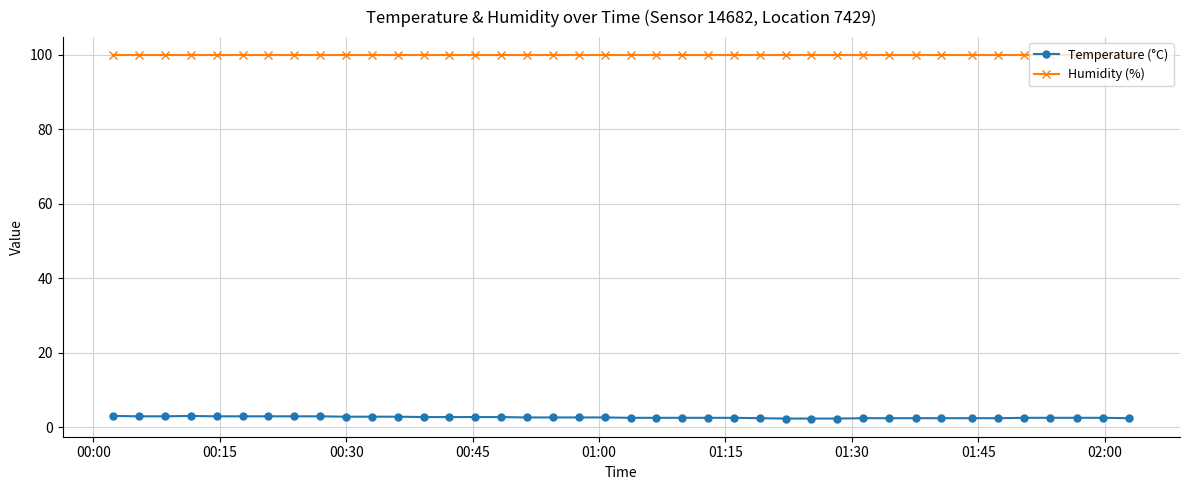

What is the difference between the maximum and second lowest values in the Temperature (°C) series?

0.7